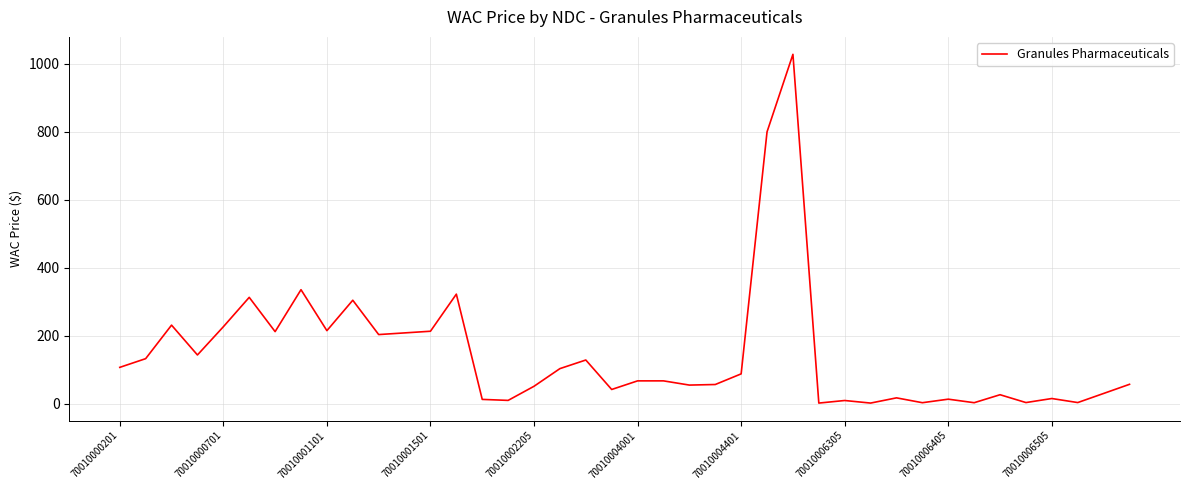

What is the difference between the maximum and minimum values?

1025.8